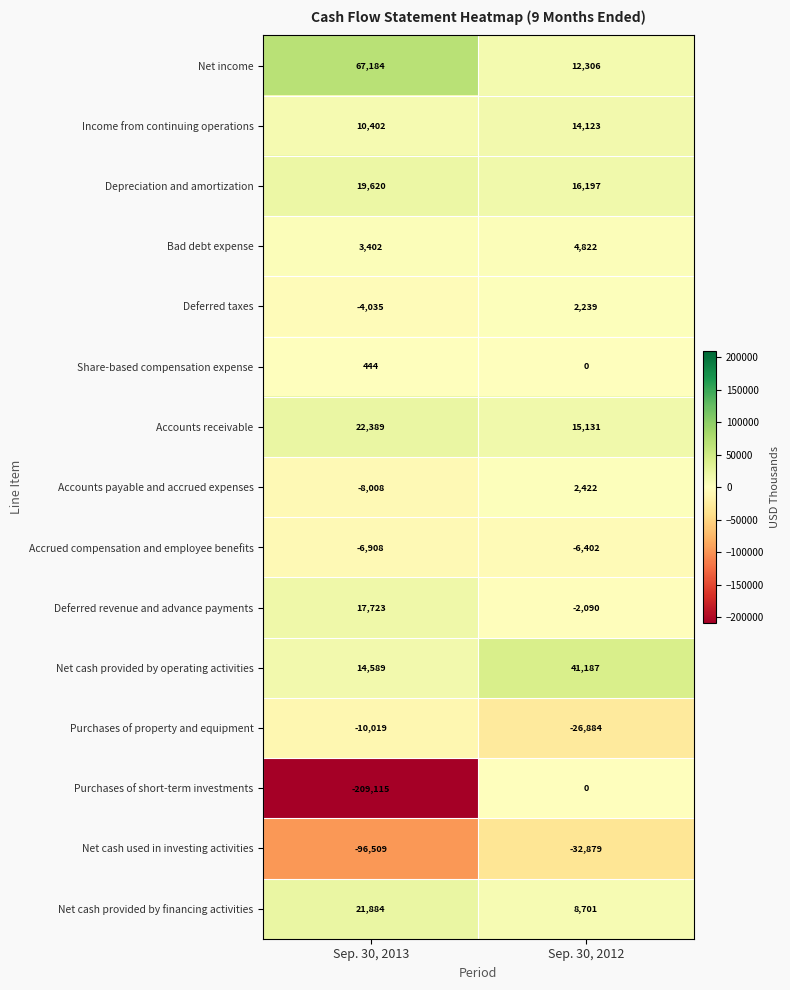

Which category has the highest value in the Net cash provided by financing activities series?

Sep. 30, 2013